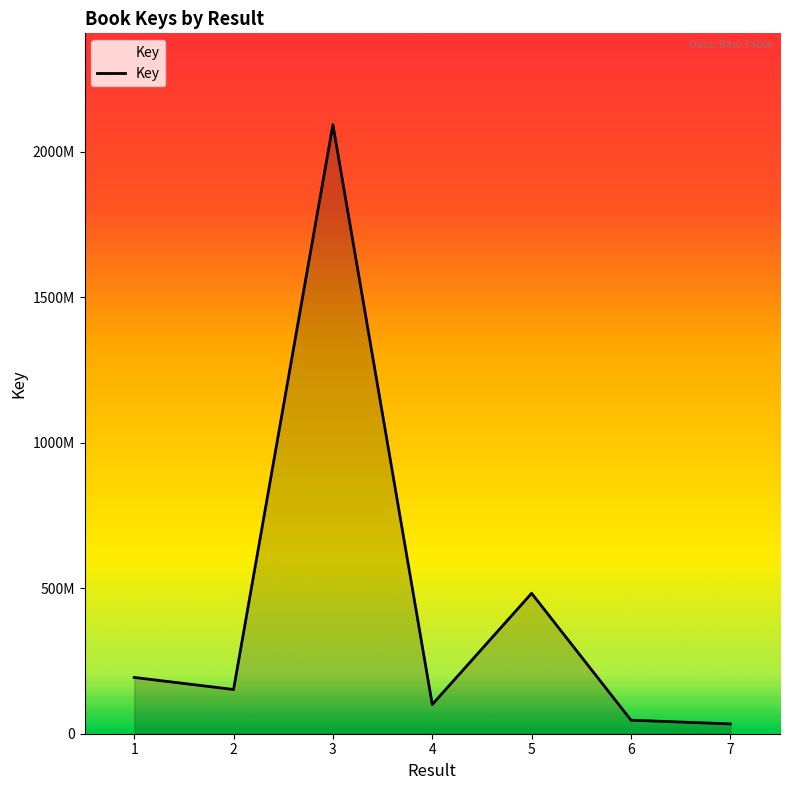

At which category does the chart reach its peak across all series?

3